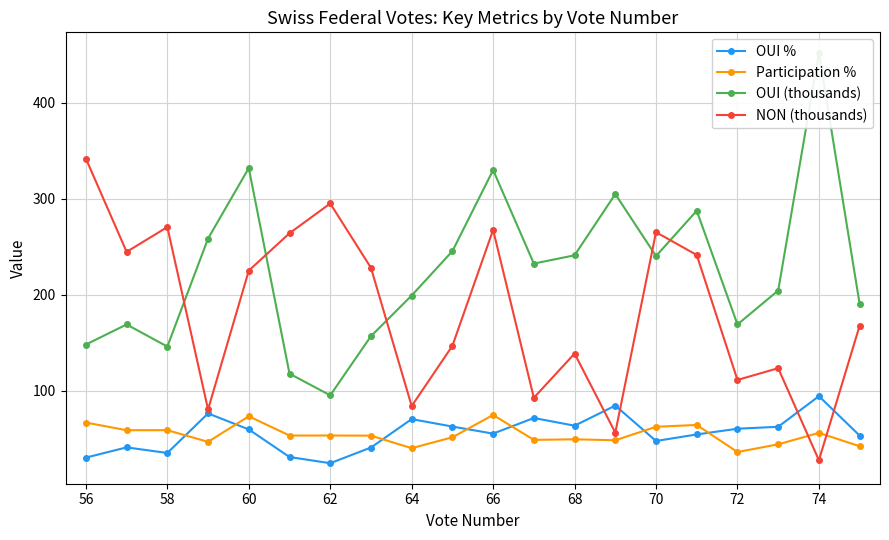

At which category does NON (thousands) reach its first local peak?

58